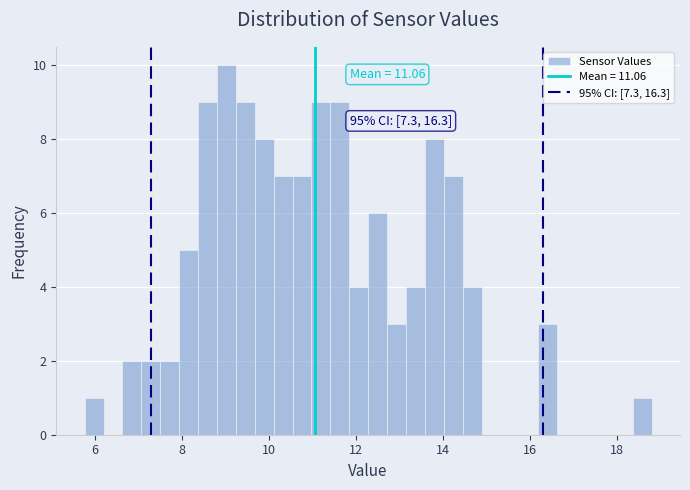

Around what value on the x-axis is the tallest bar? Give the approximate position of its centre, as read against the axis.

9.0